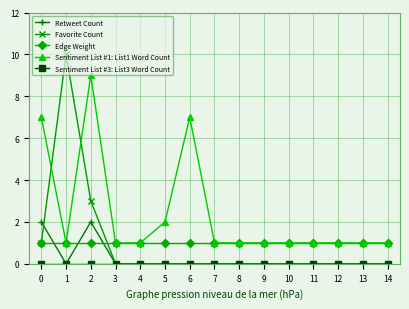

What is the greatest value displayed?

10